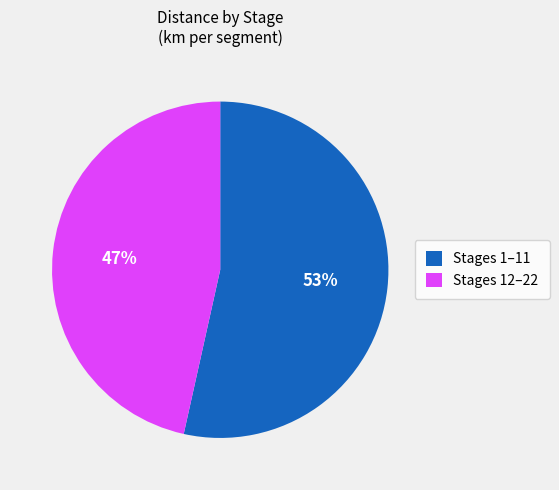

To the nearest percent, what is the combined percentage of Stages 12–22 and Stages 1–11?

100%